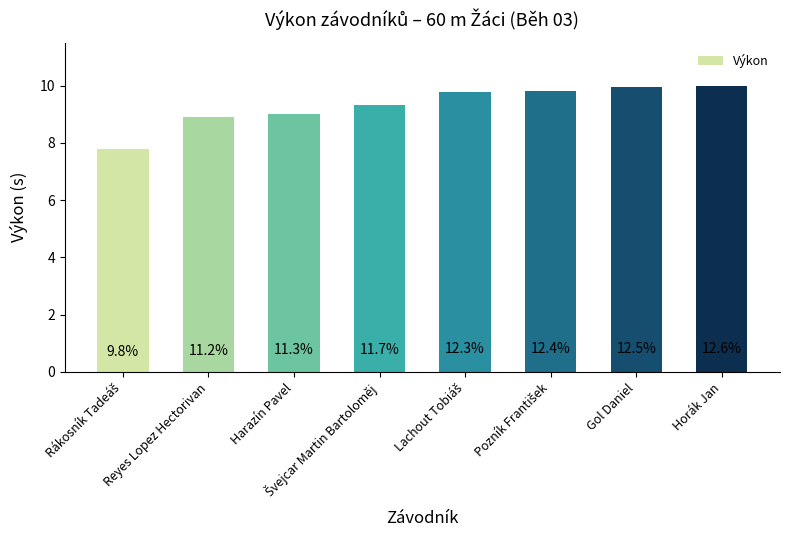

What is the value of the 6th bar from the left?

9.8